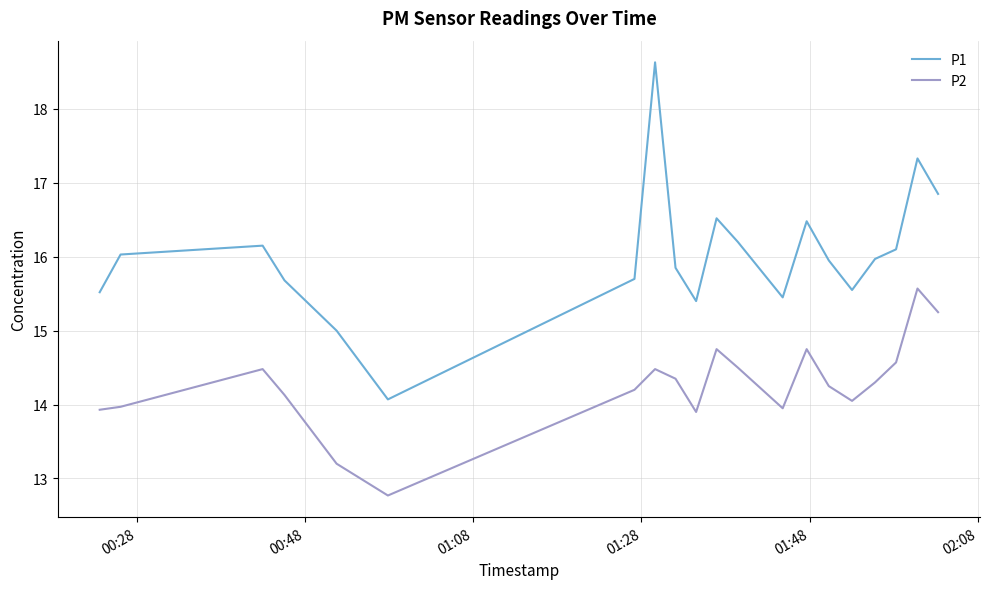

Which series has the widest spread of values?

P1